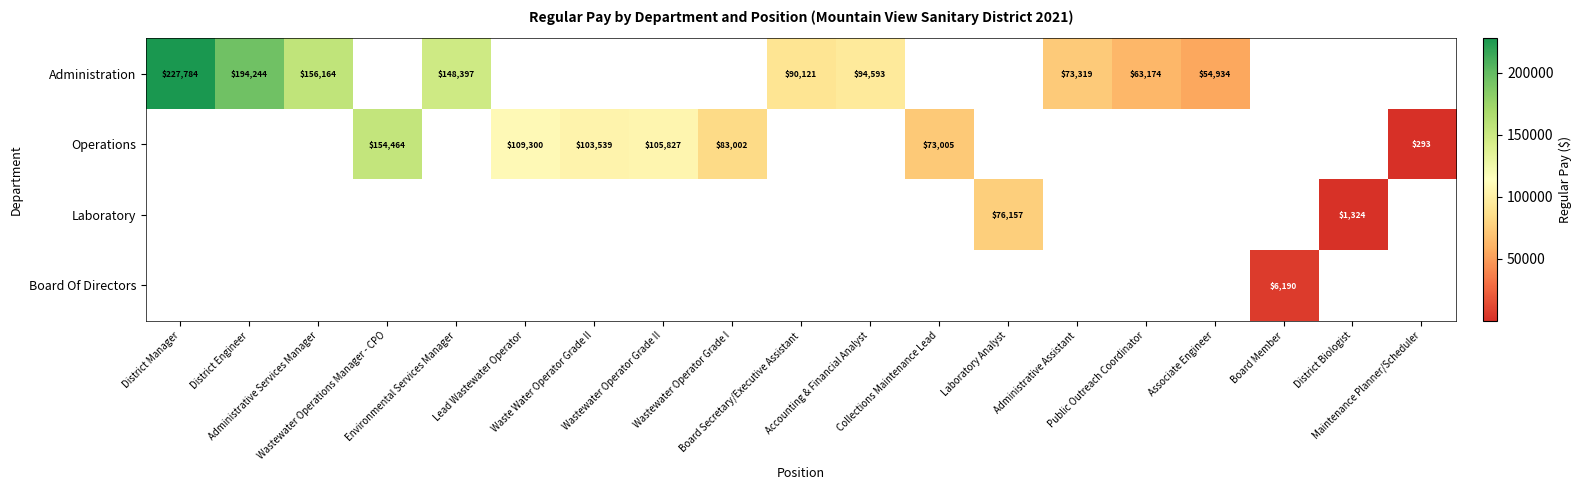

At how many categories does at least one series exceed 111874?

5